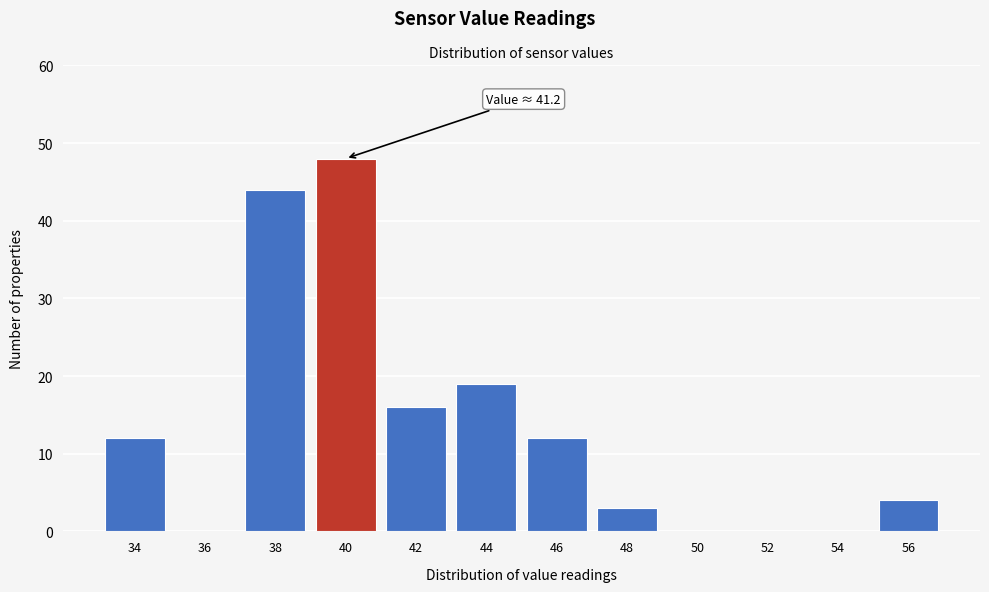

Reading left to right, transcribe all the data shown in this chart.

34=12	36=0	38=44	40=48	42=16	44=19	46=12	48=3	50=0	52=0	54=0	56=4